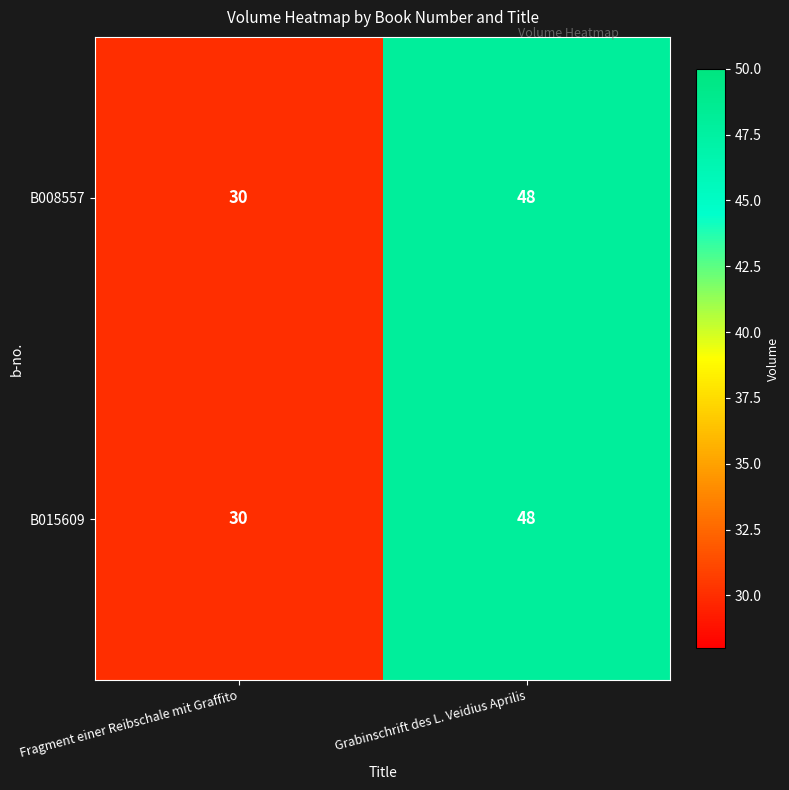

What is the sum of the B008557 values at Grabinschrift des L. Veidius Aprilis and Fragment einer Reibschale mit Graffito?

78